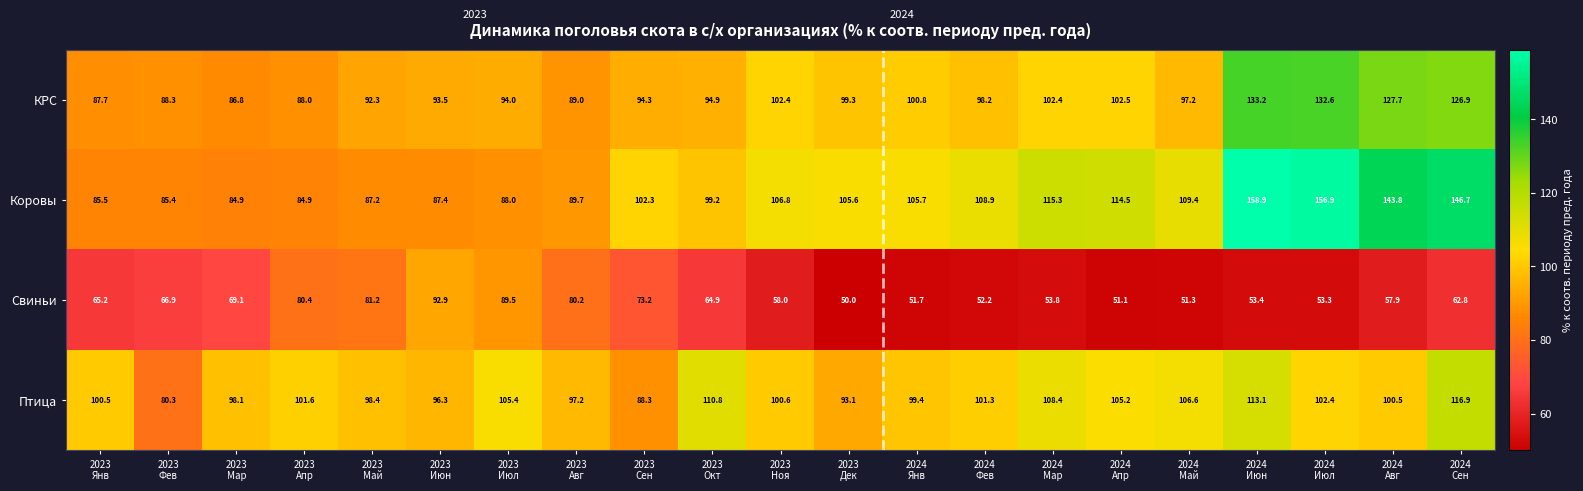

Which series has the widest spread of values?

Коровы